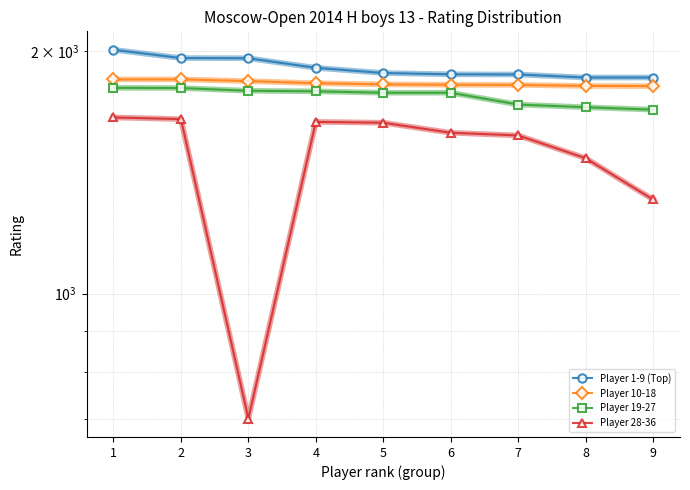

What are all the series names shown in the legend?

Player 1-9 (Top), Player 10-18, Player 19-27, Player 28-36